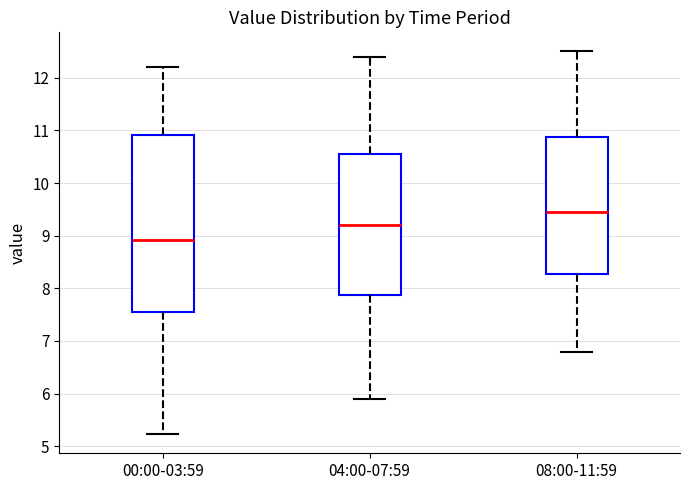

Which box's median line is the lowest?

00:00-03:59